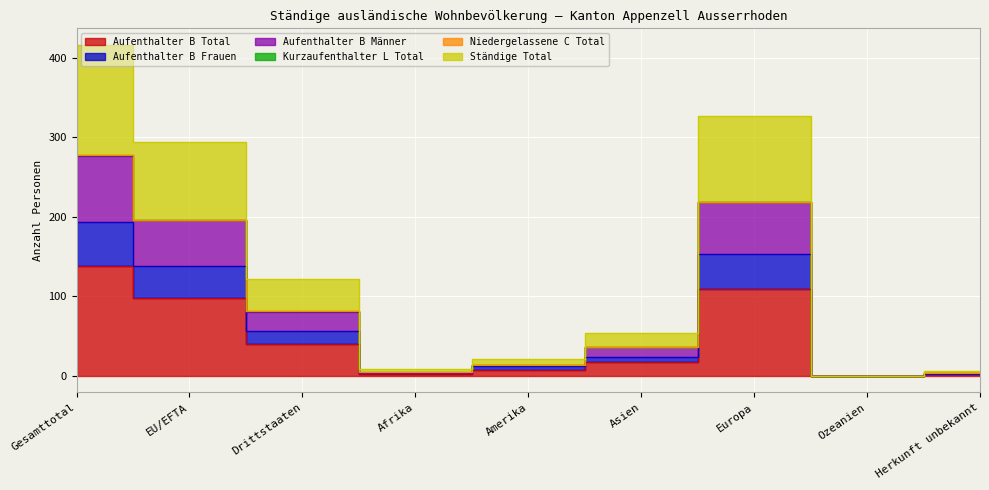

At Europa, list the series in order from smallest to largest.

Aufenthalter B Total, Aufenthalter B Frauen, Aufenthalter B Männer, Ständige Total